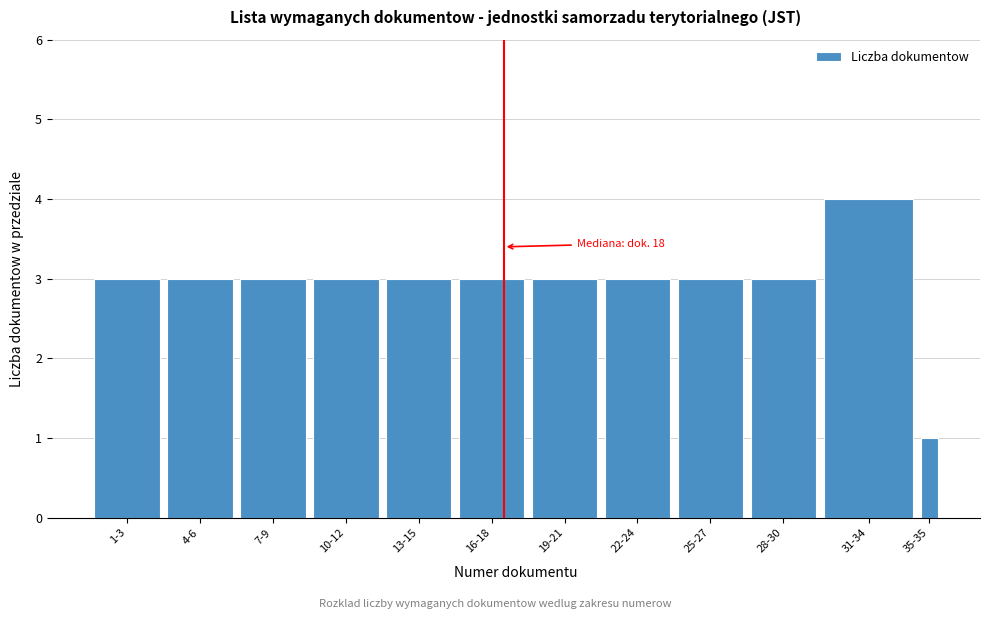

Reading left to right, list all the values displayed in this chart.

1-3=3	4-6=3	7-9=3	10-12=3	13-15=3	16-18=3	19-21=3	22-24=3	25-27=3	28-30=3	31-34=4	35-35=1